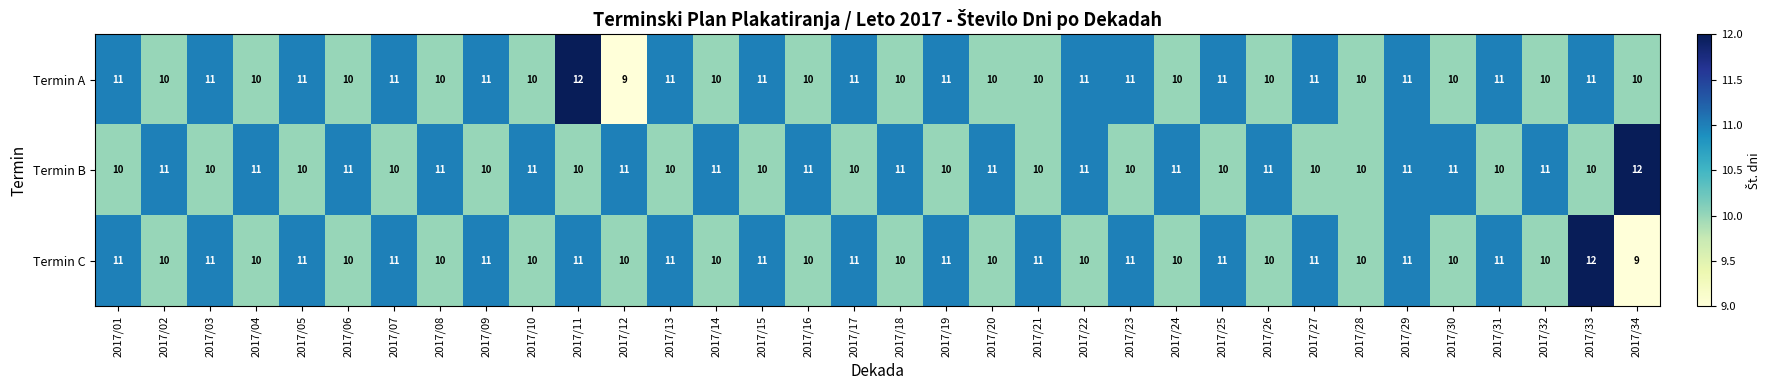

True or false: Termin B has a value of 10 at 2017/31.

True